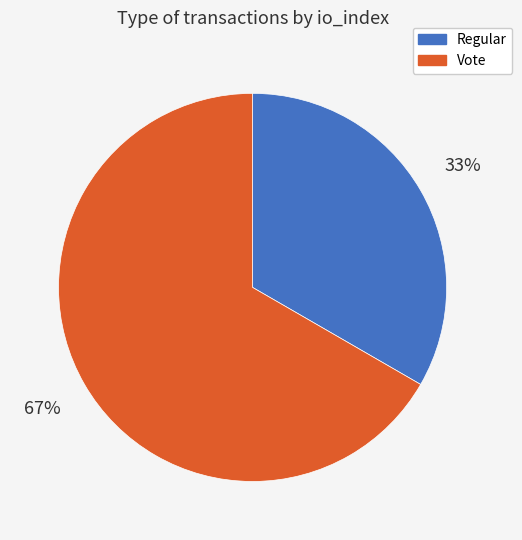

What is the majority slice?

Vote